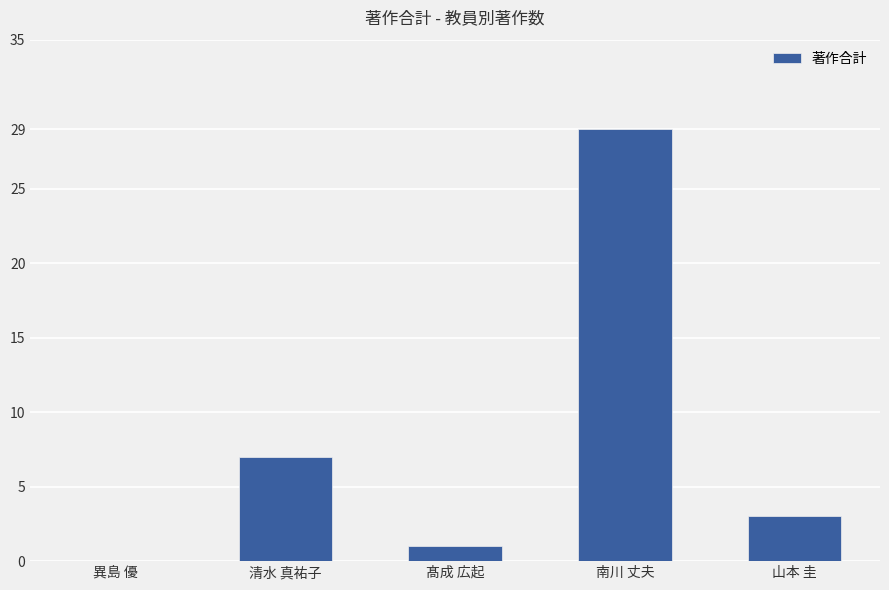

Reading right to left, what are all the values shown in this chart?

3	29	1	7	0